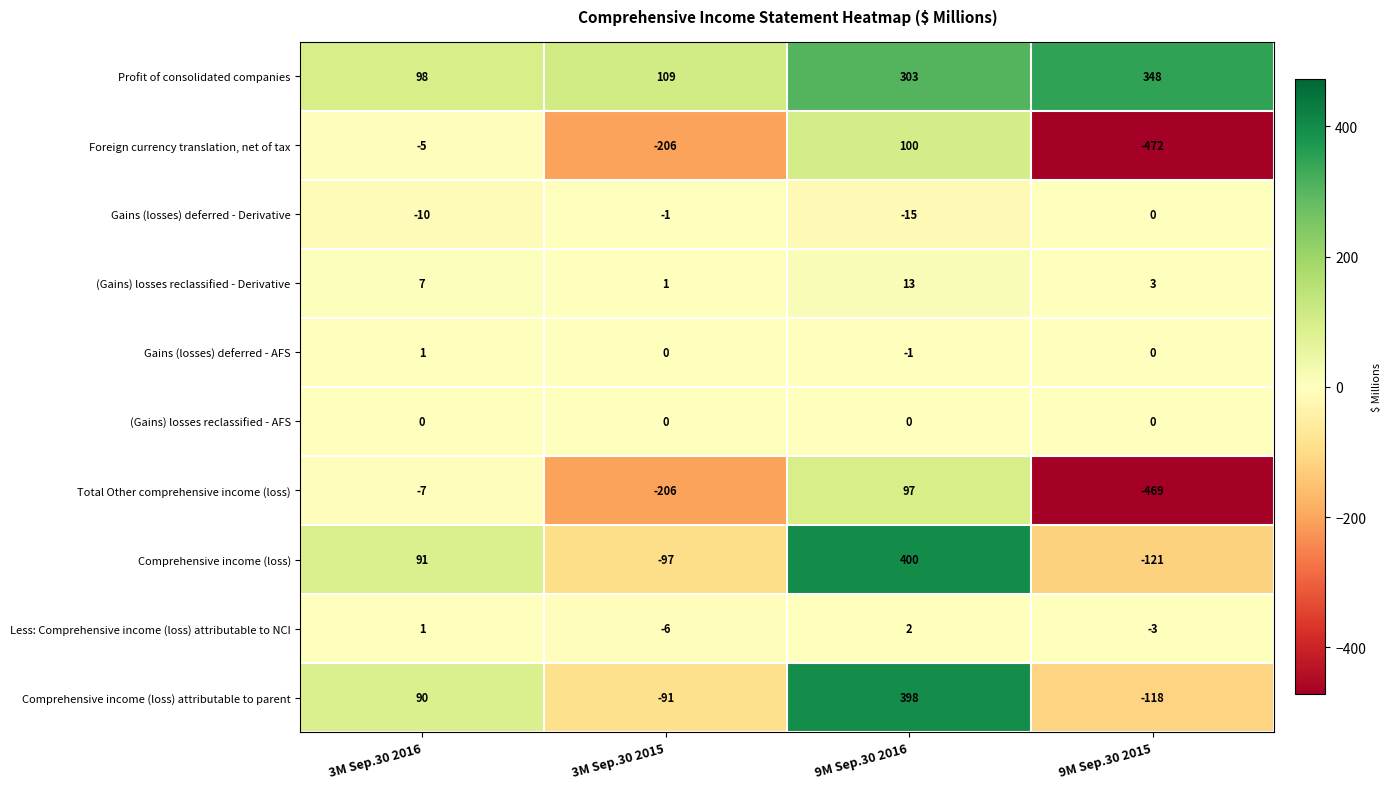

At which category is the sum across all series the highest?

9M Sep.30 2016